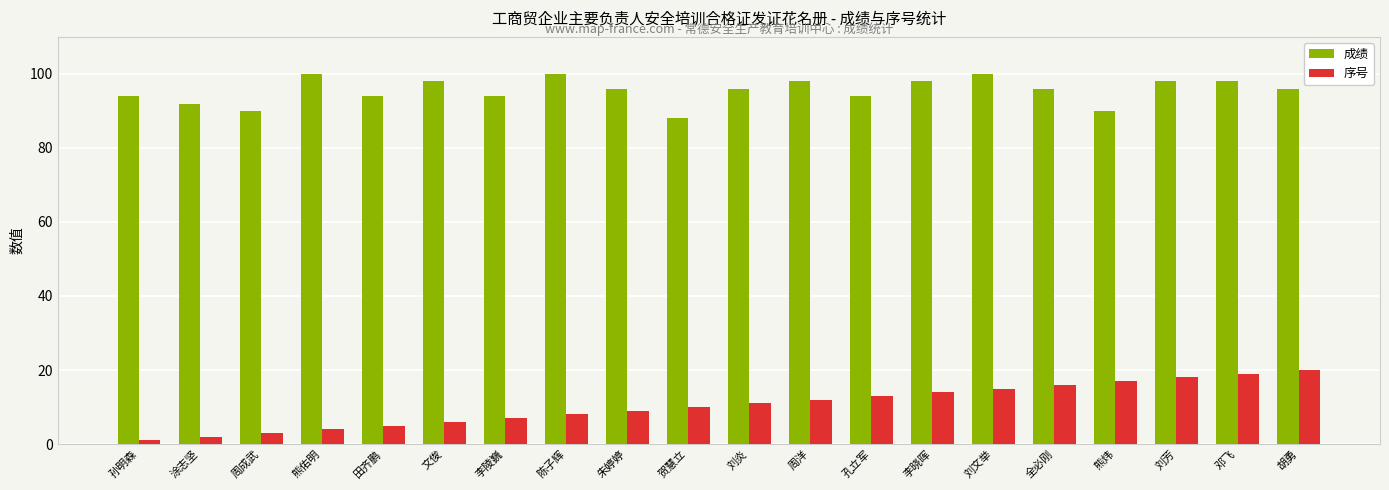

List the series in order of their peak value, lowest first.

序号, 成绩